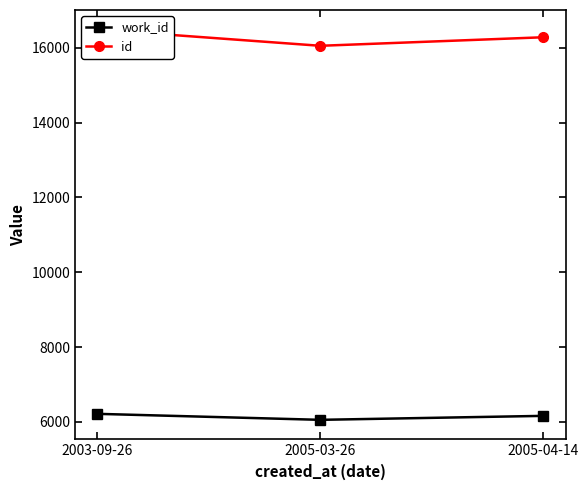

What are all the series names shown in the legend?

work_id, id